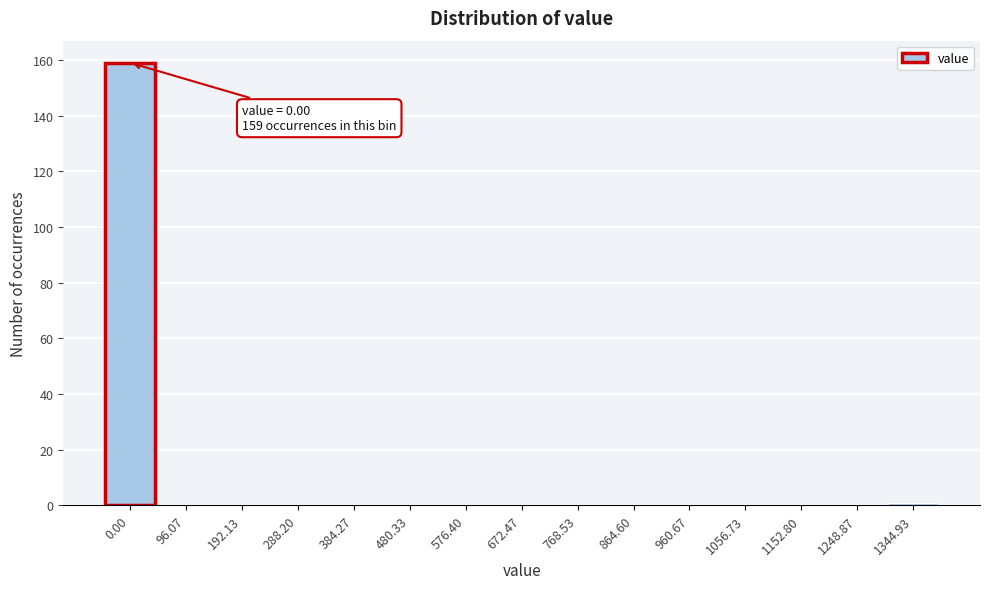

Reading right to left, list all the values displayed in this chart.

1344.93=1	1248.87=0	1152.80=0	1056.73=0	960.67=0	864.60=0	768.53=0	672.47=0	576.40=0	480.33=0	384.27=0	288.20=0	192.13=0	96.07=0	0.00=159